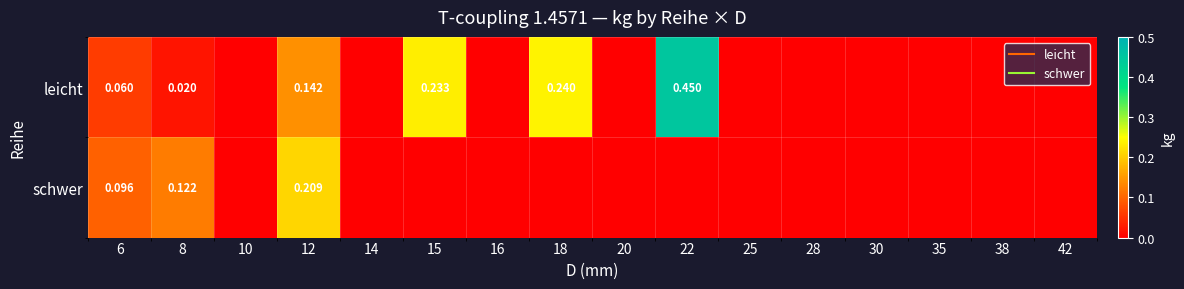

Which has a higher value, 18 or 35?

18